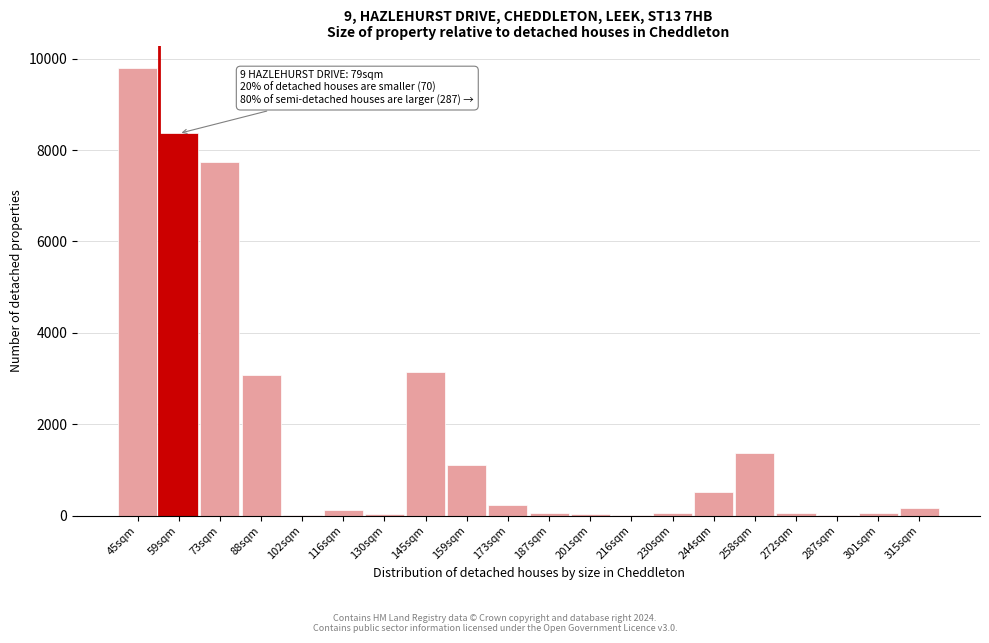

The value at 145sqm is 4722. True or false?

False